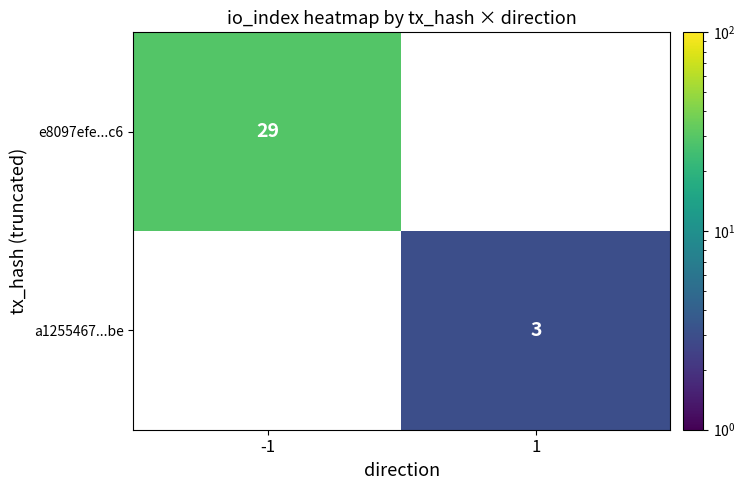

How many categories are shown in the chart?

2